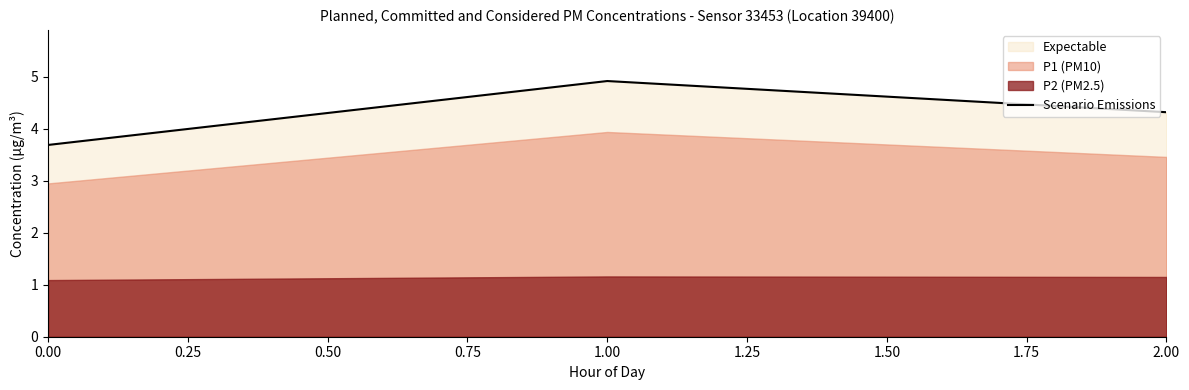

What is the maximum value for Scenario Emissions?

4.9